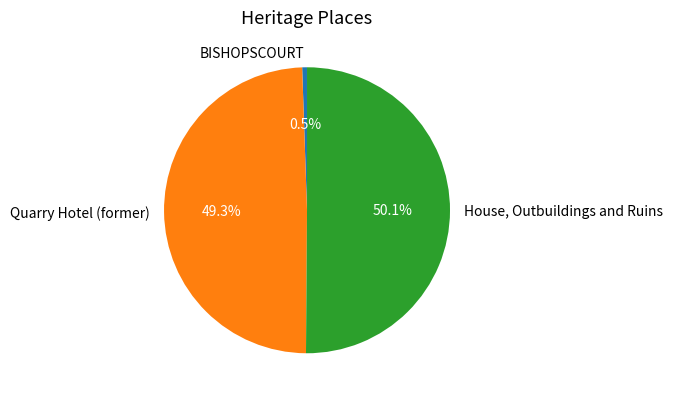

How many segments does this pie chart have?

3